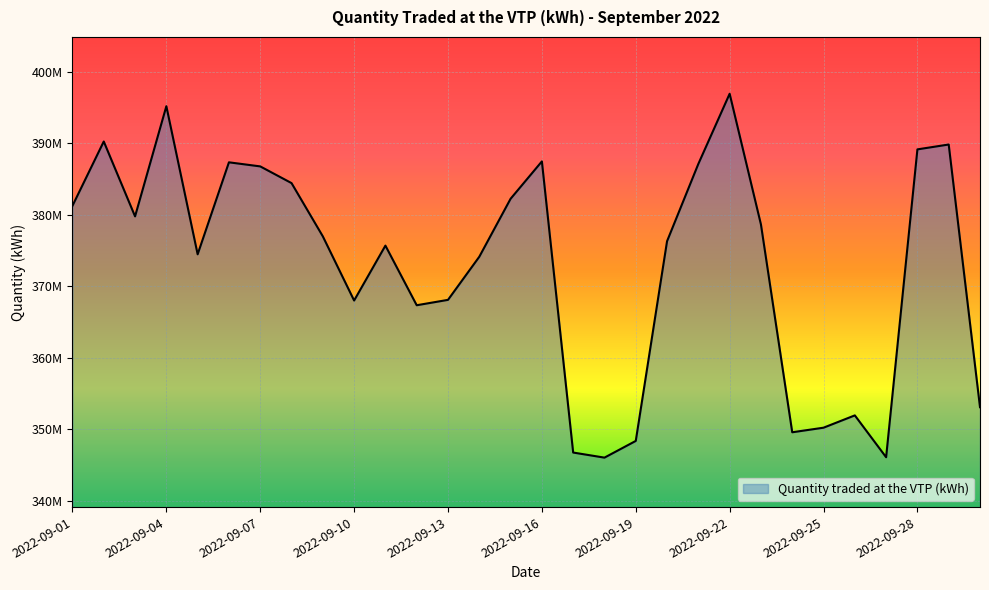

What is the smallest value displayed?

346063932.2